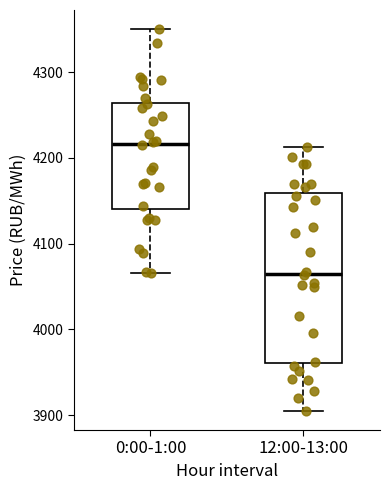

Comparing the boxes themselves (not the whiskers), which one is the tallest?

12:00-13:00